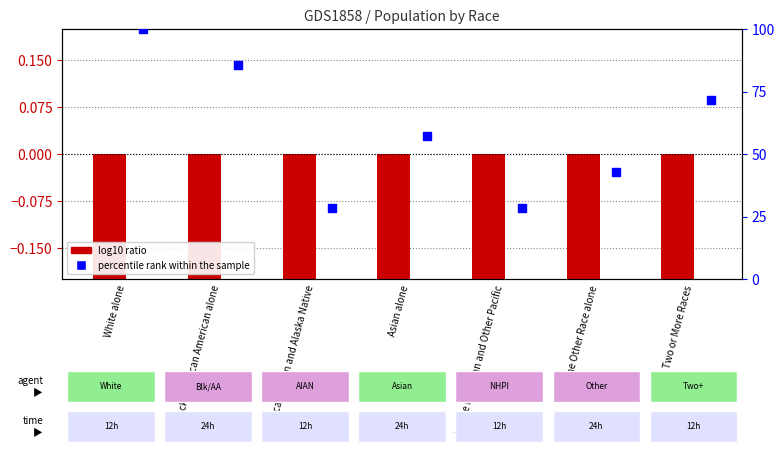

Is the value of log10 ratio (Kentucky) at Two or More Races greater than the value of percentile rank within the sample at Asian alone?

No